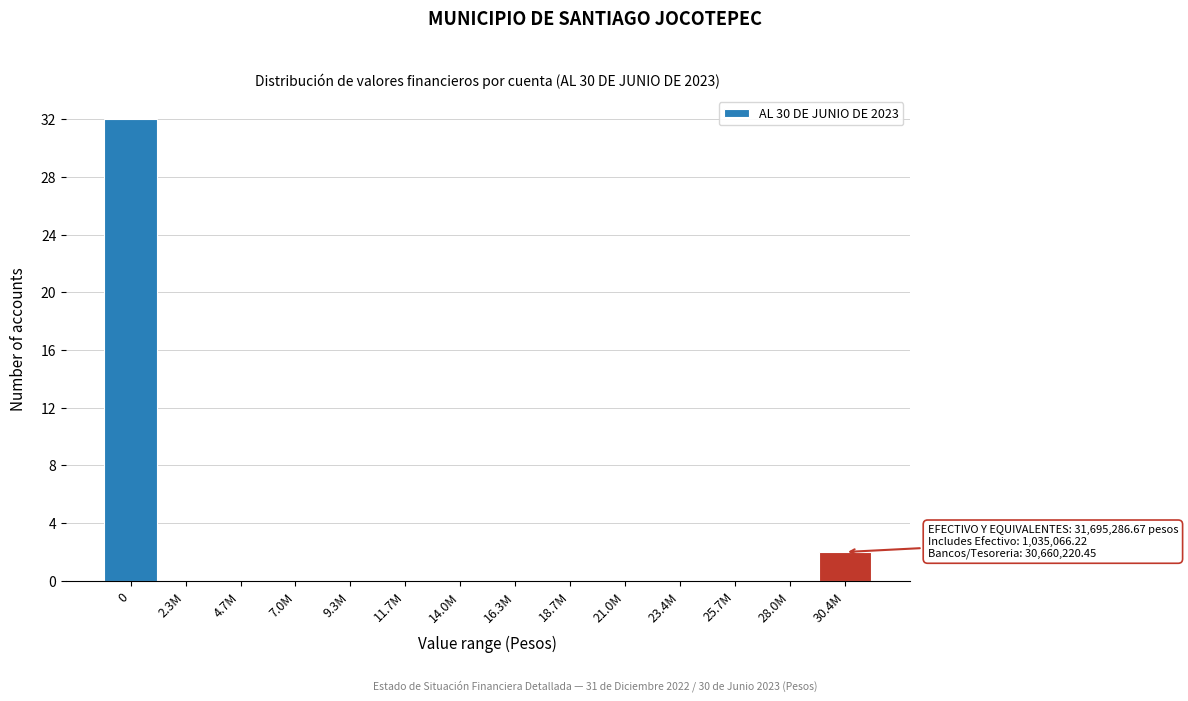

Reading right to left, extract all data points from this chart.

30.4M=2	28.0M=0	25.7M=0	23.4M=0	21.0M=0	18.7M=0	16.3M=0	14.0M=0	11.7M=0	9.3M=0	7.0M=0	4.7M=0	2.3M=0	0=32